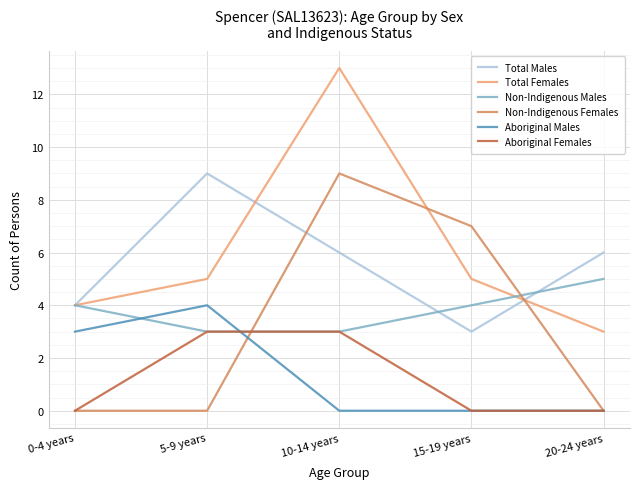

Is it true that Non-Indigenous Males equals 3 at 10-14 years?

True